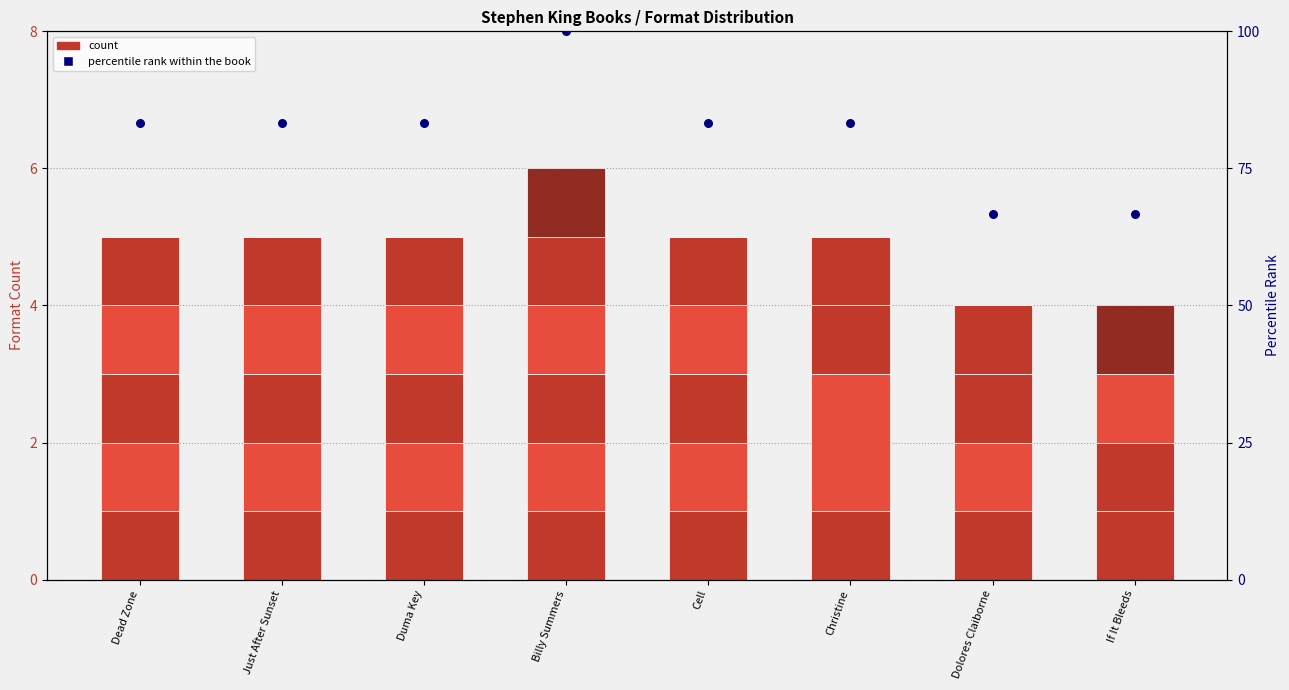

Which series reaches the maximum Y coordinate?

percentile rank within the book